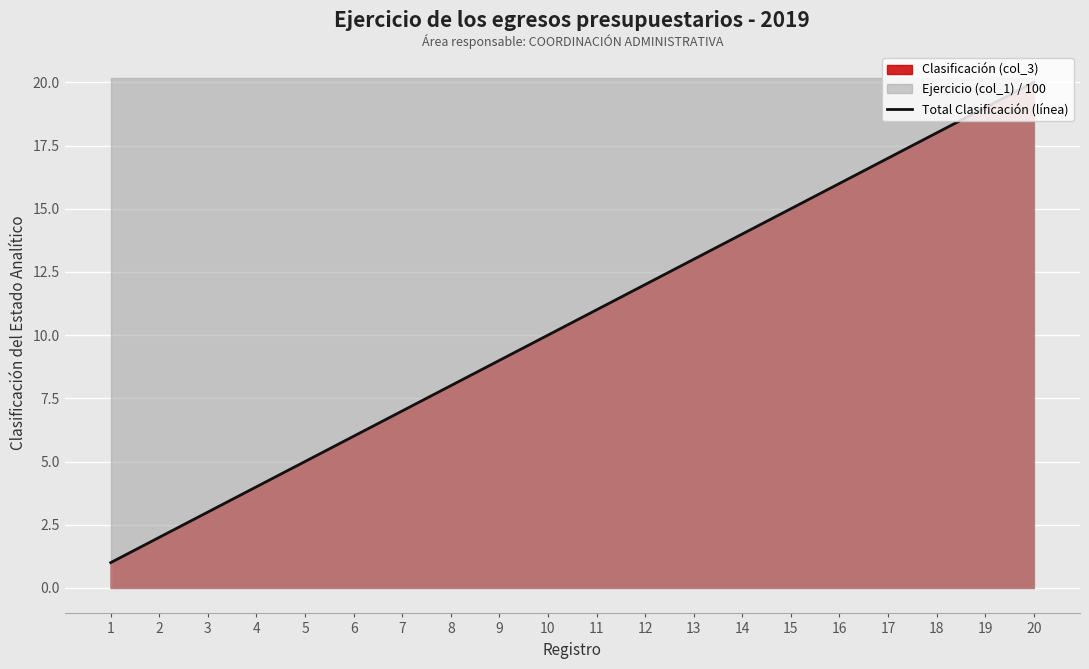

What is the value of the 5th point from the left?

5